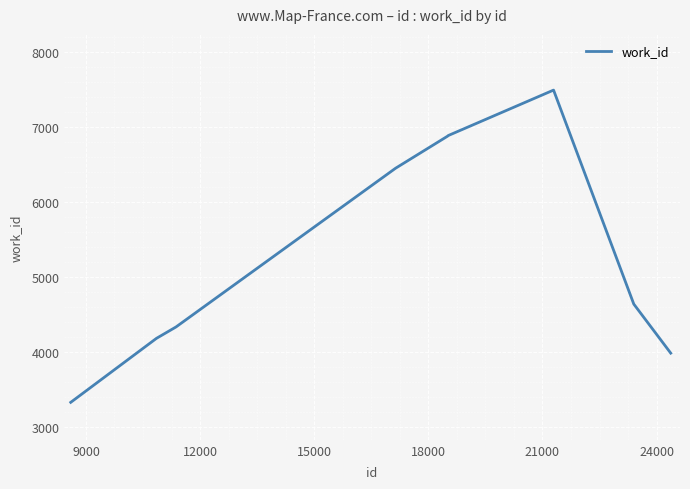

What is the greatest value displayed?

7493